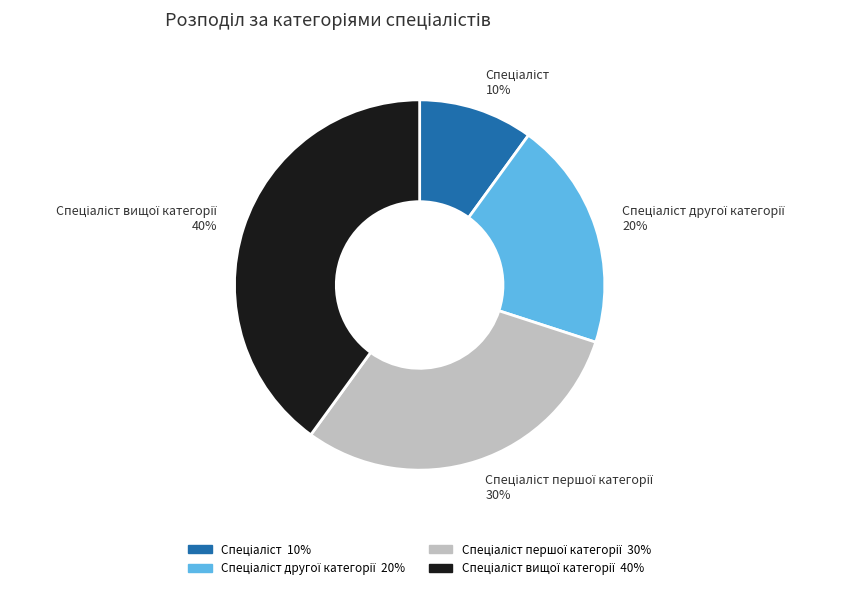

Is there any slice that represents more than half of the pie?

No